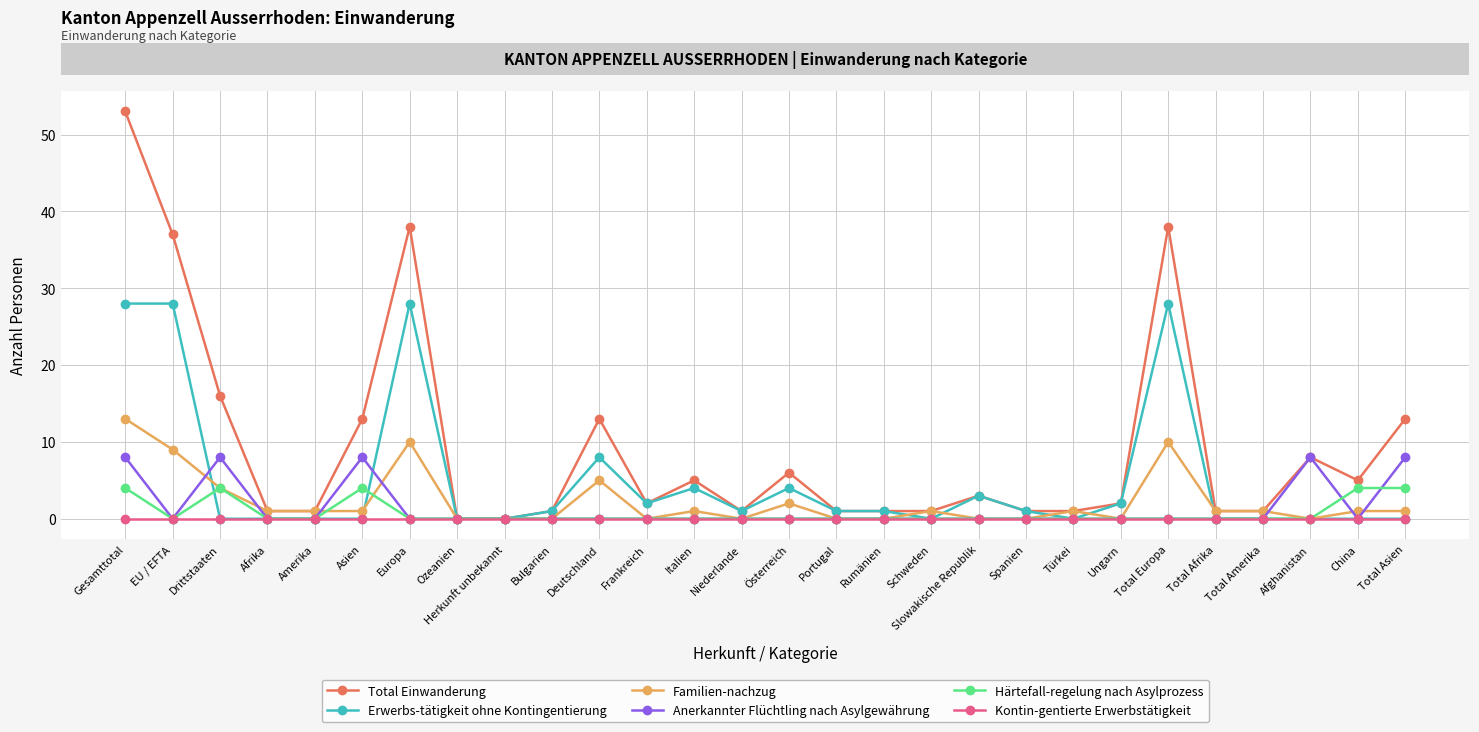

Count the number of data series in this chart.

6